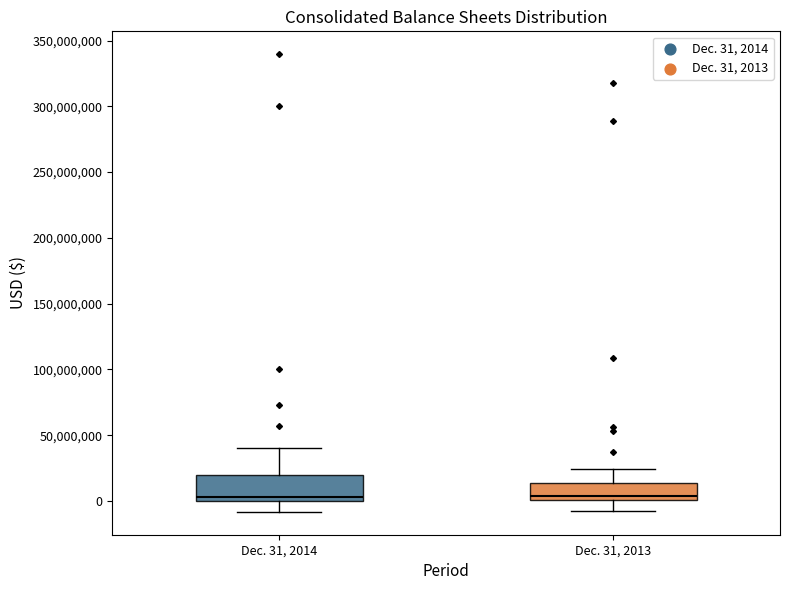

Comparing the boxes themselves (not the whiskers), which one is the tallest?

Dec. 31, 2014